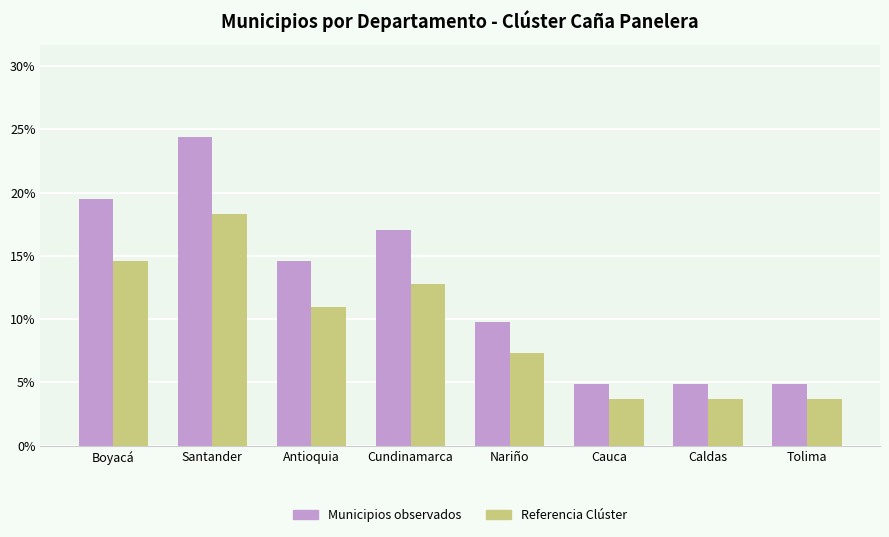

Are the bars horizontal?

No